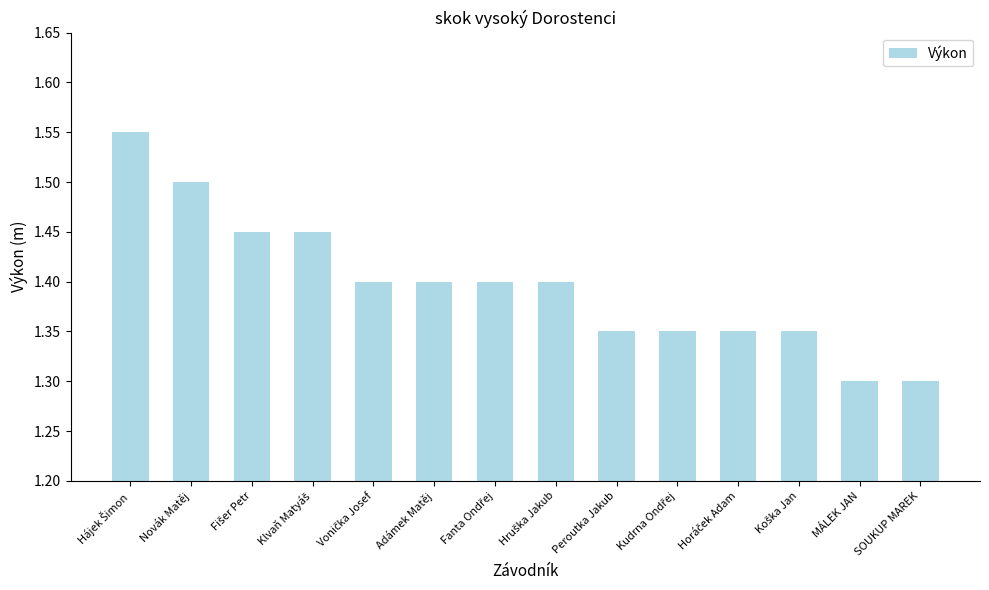

Count the values in the range 1 to 2.

14